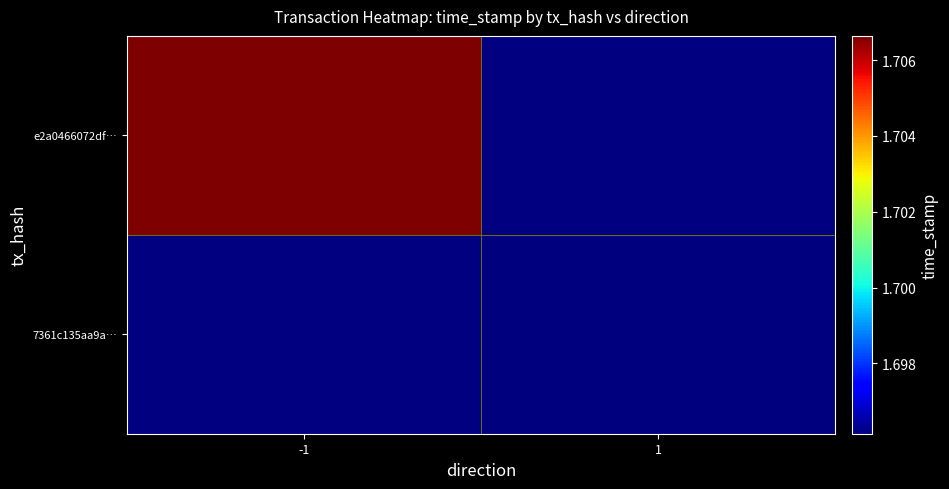

Is the value of e2a0466072df… at 1 greater than the value of 7361c135aa9a… at -1?

No